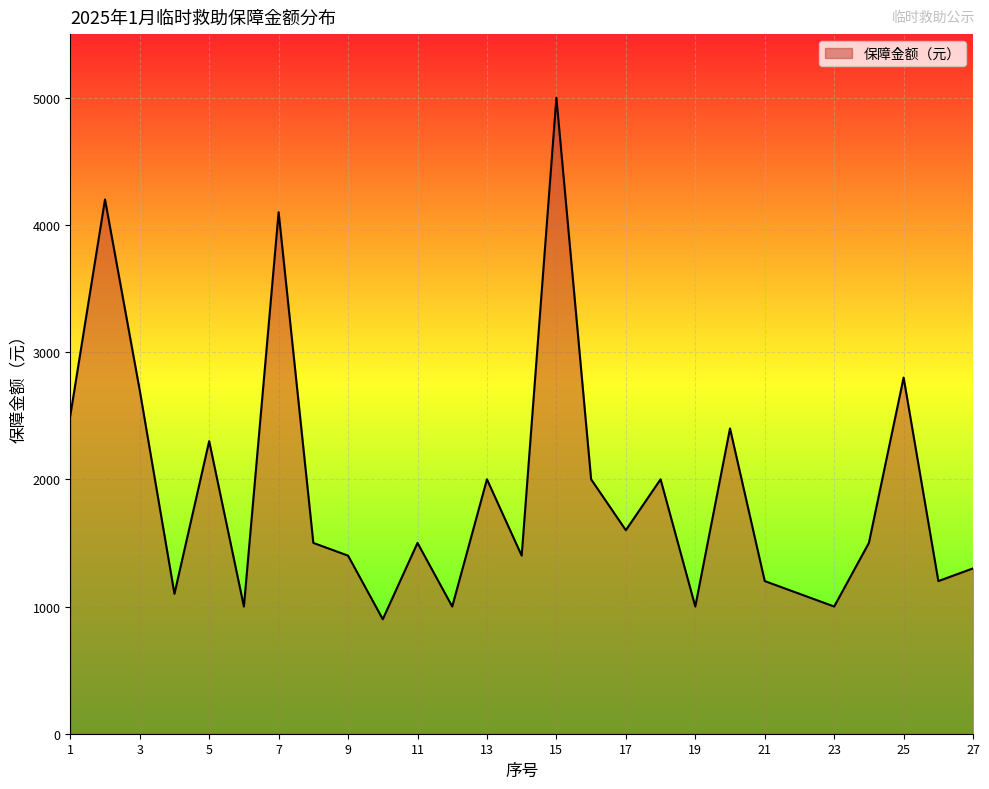

What is the difference between the maximum and minimum values?

4100